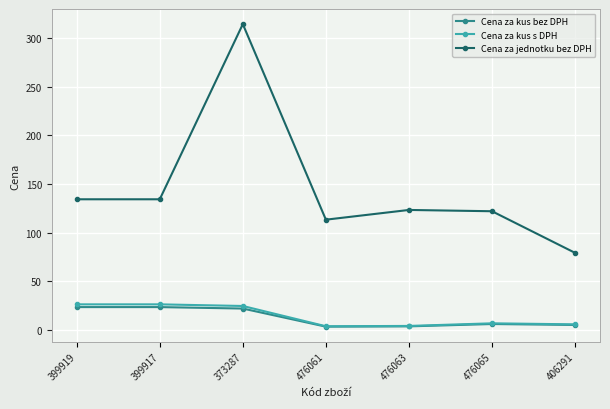

Is it true that Cena za jednotku bez DPH equals 134.3 at 399919?

True